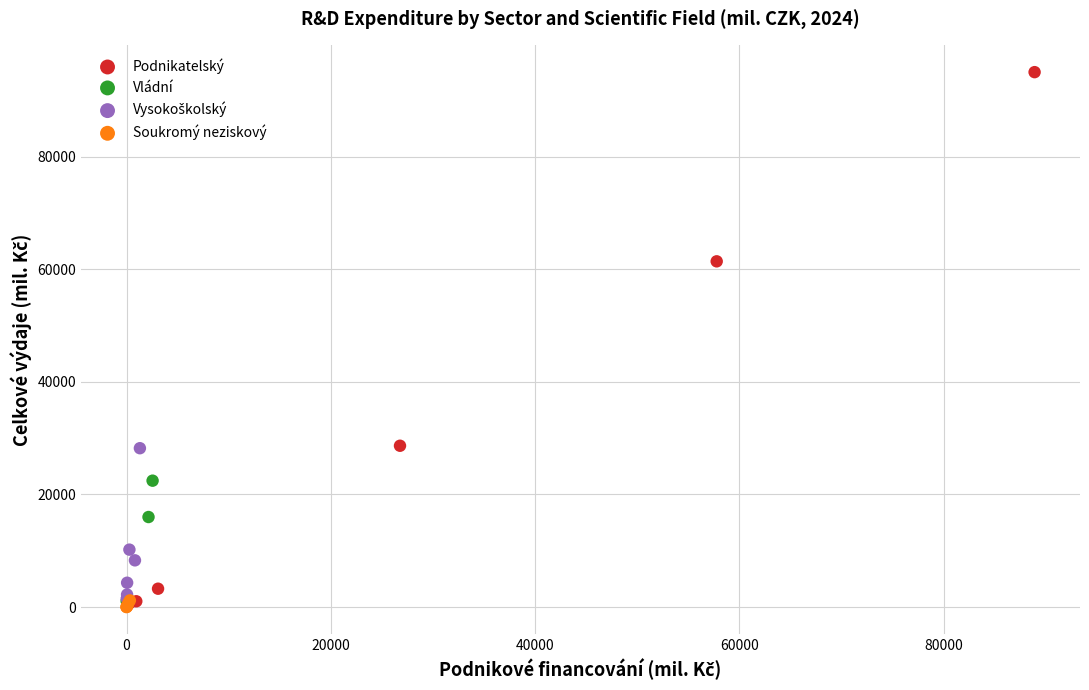

Which series has the largest Y range (max minus min)?

Podnikatelský